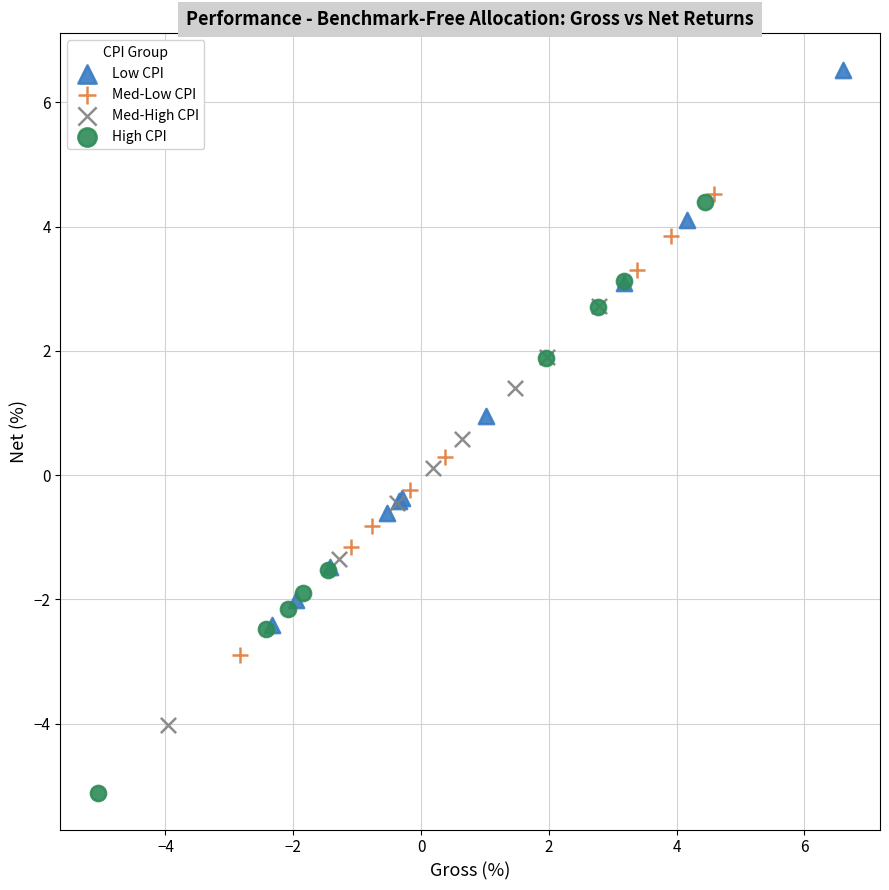

Which series contains the highest Y value?

Low CPI